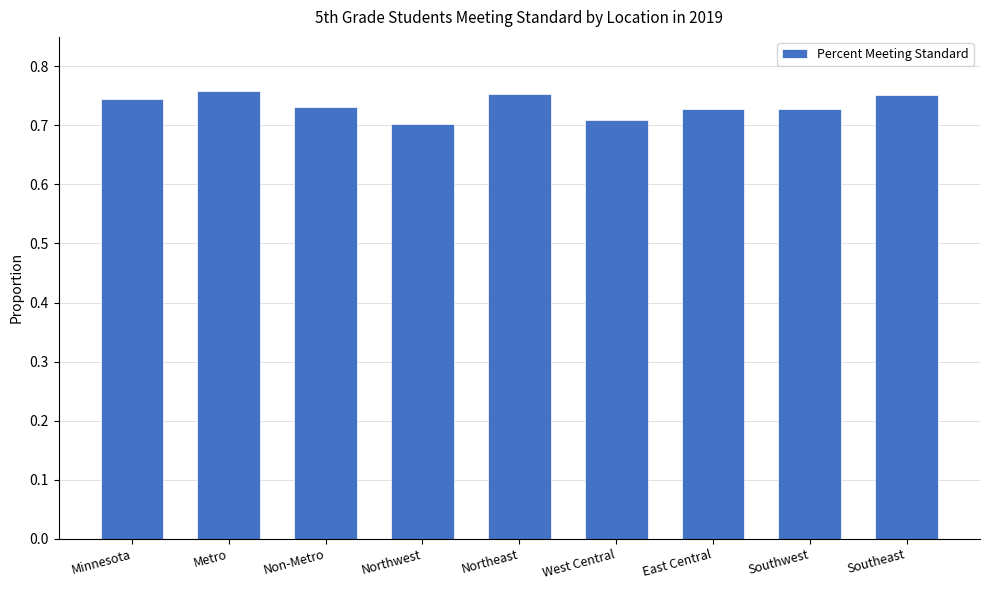

True or false: the data shows 0.7 at West Central.

True